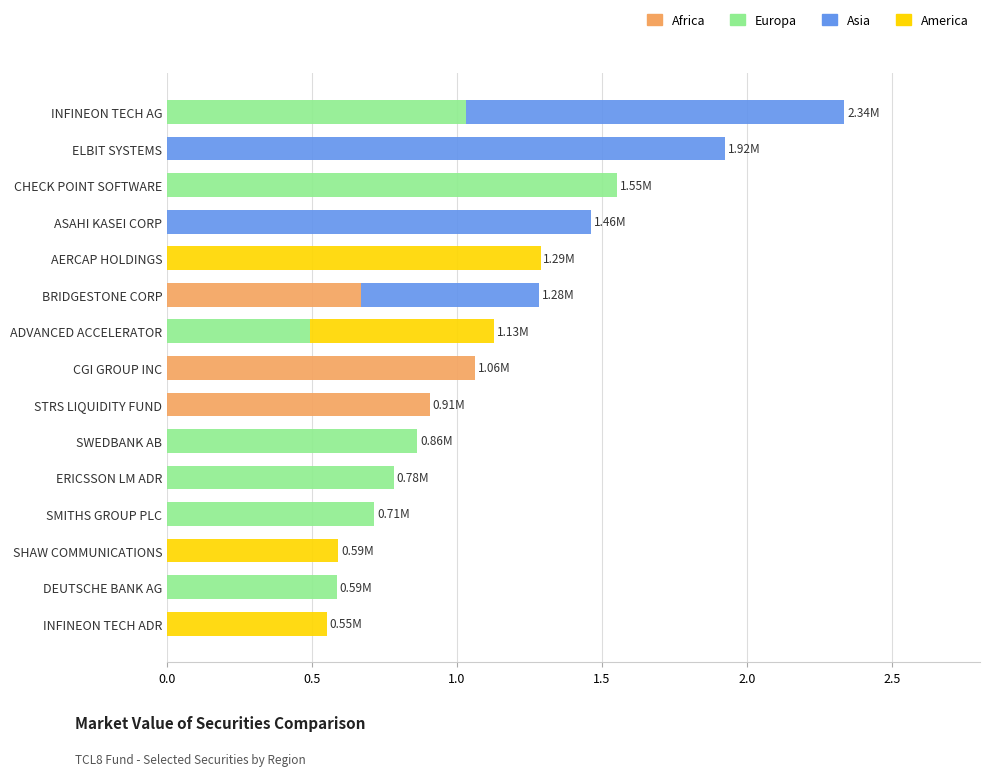

At which category is the sum across all series the highest?

INFINEON TECH AG